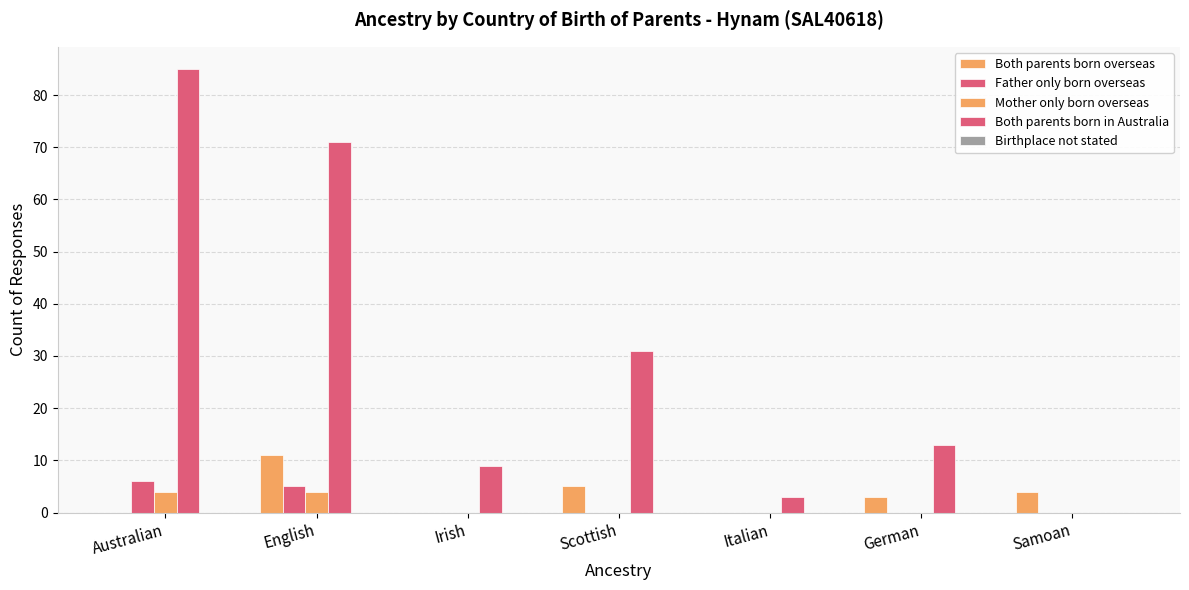

Which category has the lowest value in the Father only born overseas series?

Irish